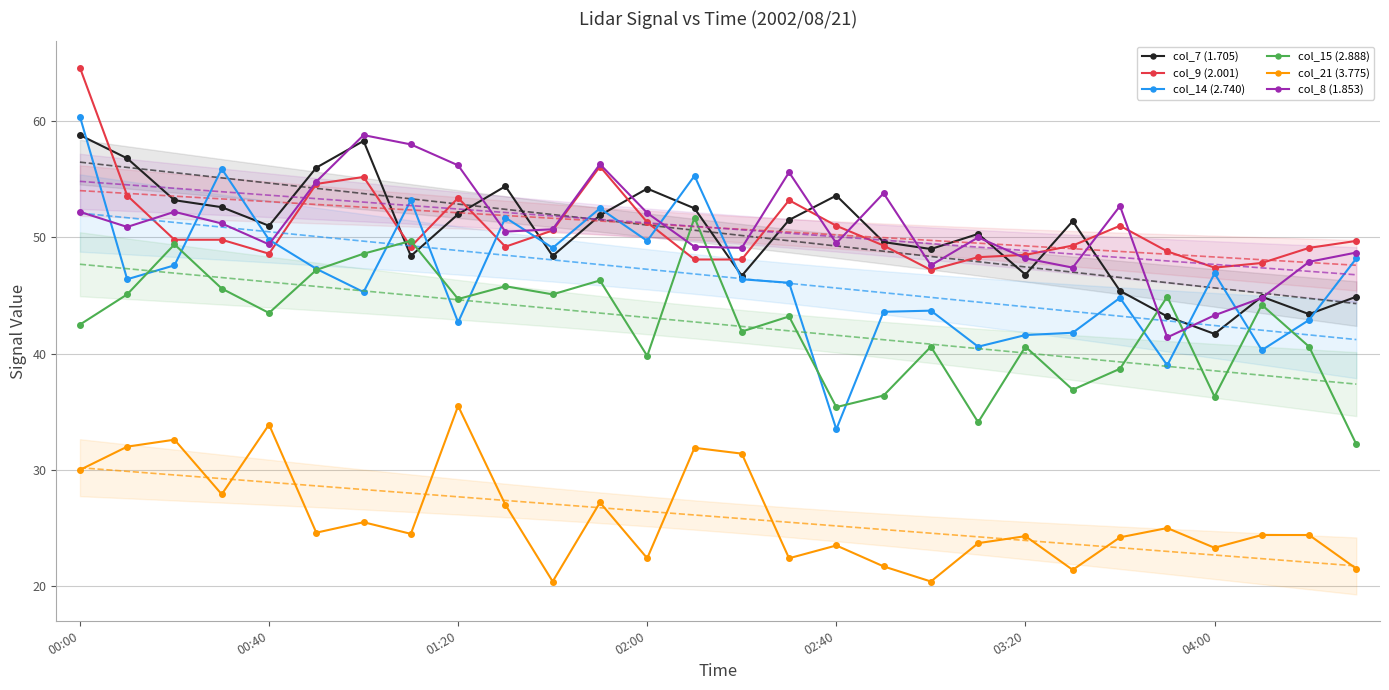

Reading left to right, what are all the values shown in this chart?

col_7 (1.705): 58.8	56.8	53.2	52.6	51.0	56.0	58.3	48.4	52.0	54.4	48.4	51.9	54.2	52.5	46.7	51.5	53.6	49.6	49.0	50.3	46.8	51.4	45.4	43.2	41.7	44.9	43.4	44.9
col_9 (2.001): 64.6	53.6	49.8	49.8	48.6	54.6	55.2	49.2	53.4	49.2	50.6	56.1	51.3	48.1	48.1	53.2	51.0	49.3	47.2	48.3	48.5	49.3	51.0	48.8	47.4	47.8	49.1	49.7
col_14 (2.740): 60.4	46.4	47.6	55.9	49.8	47.3	45.3	53.2	42.7	51.7	49.1	52.5	49.7	55.3	46.4	46.1	33.5	43.6	43.7	40.6	41.6	41.8	44.8	39.0	46.9	40.3	42.9	48.2
col_15 (2.888): 42.5	45.1	49.4	45.6	43.5	47.2	48.6	49.7	44.7	45.8	45.1	46.3	39.8	51.7	41.9	43.2	35.4	36.4	40.6	34.1	40.6	36.9	38.7	44.9	36.3	44.2	40.6	32.2
col_21 (3.775): 30.0	32.0	32.6	27.9	33.9	24.6	25.5	24.5	35.5	27.0	20.4	27.2	22.4	31.9	31.4	22.4	23.5	21.7	20.4	23.7	24.3	21.4	24.2	25.0	23.3	24.4	24.4	21.5
col_8 (1.853): 52.2	50.9	52.2	51.2	49.4	54.8	58.8	58.0	56.2	50.5	50.7	56.3	52.1	49.2	49.1	55.6	49.5	53.8	47.6	50.0	48.2	47.4	52.7	41.4	43.3	44.8	47.9	48.7